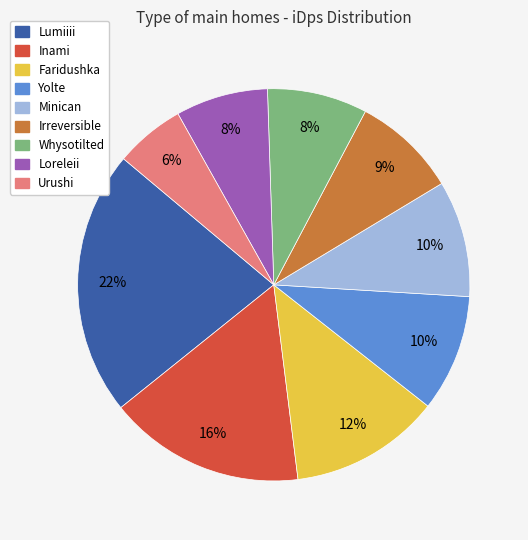

The Inami slice represents 24% of the pie. True or false?

False